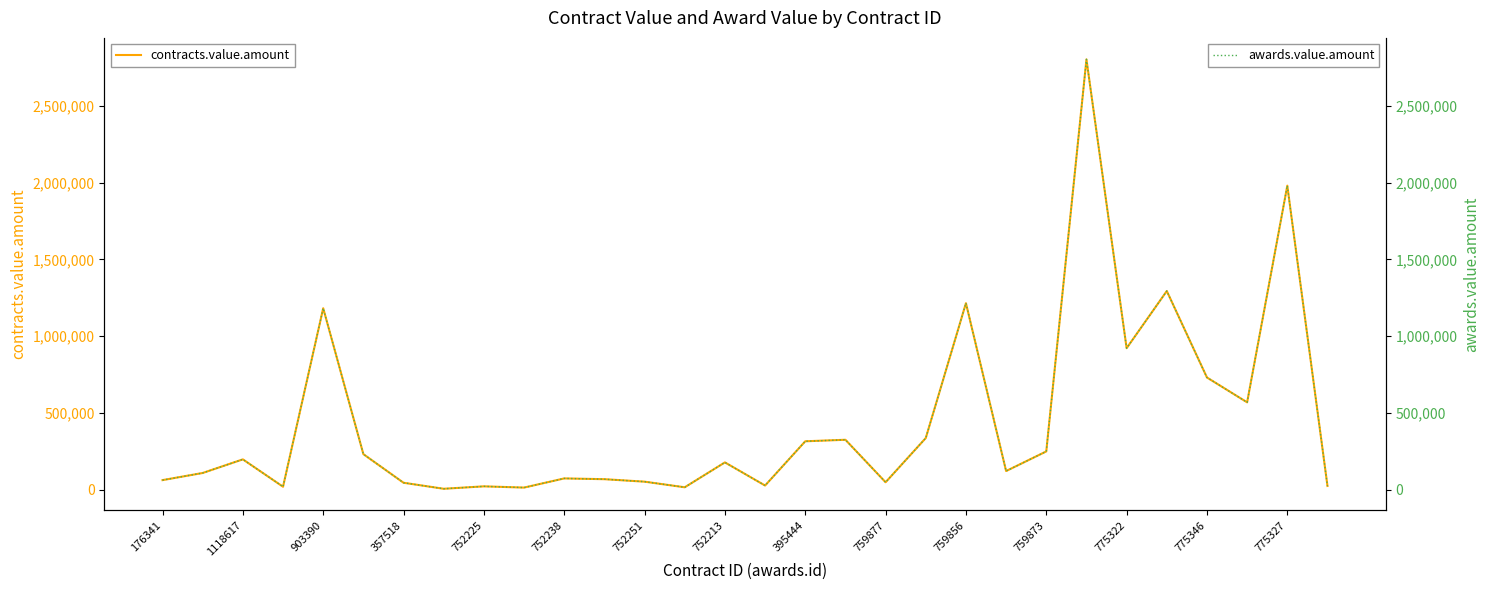

Is it true that contracts.value.amount equals 1214944.0 at 759856?

True